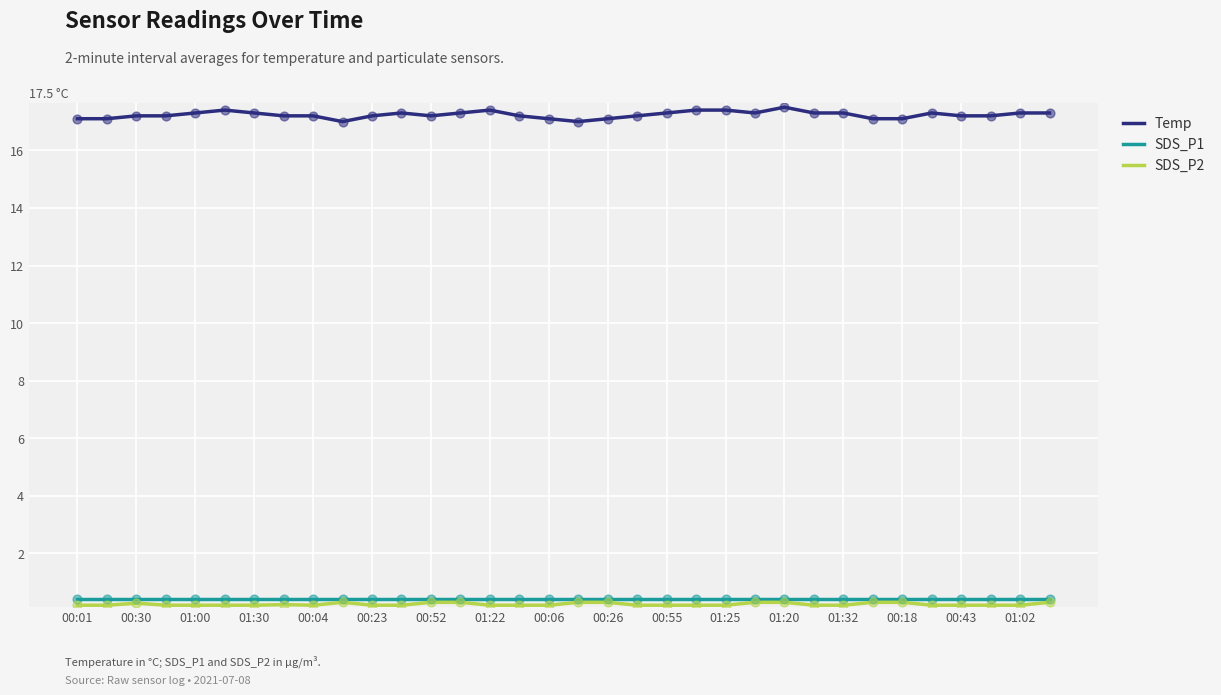

At how many categories does at least one series exceed 3?

34